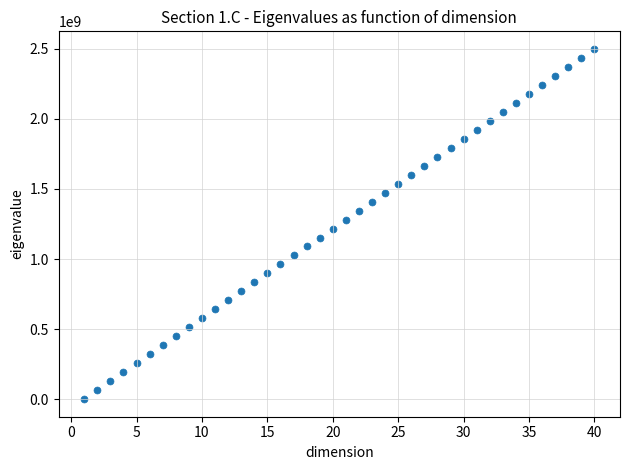

What is the range of Y values (max minus min)?

2500000000.0